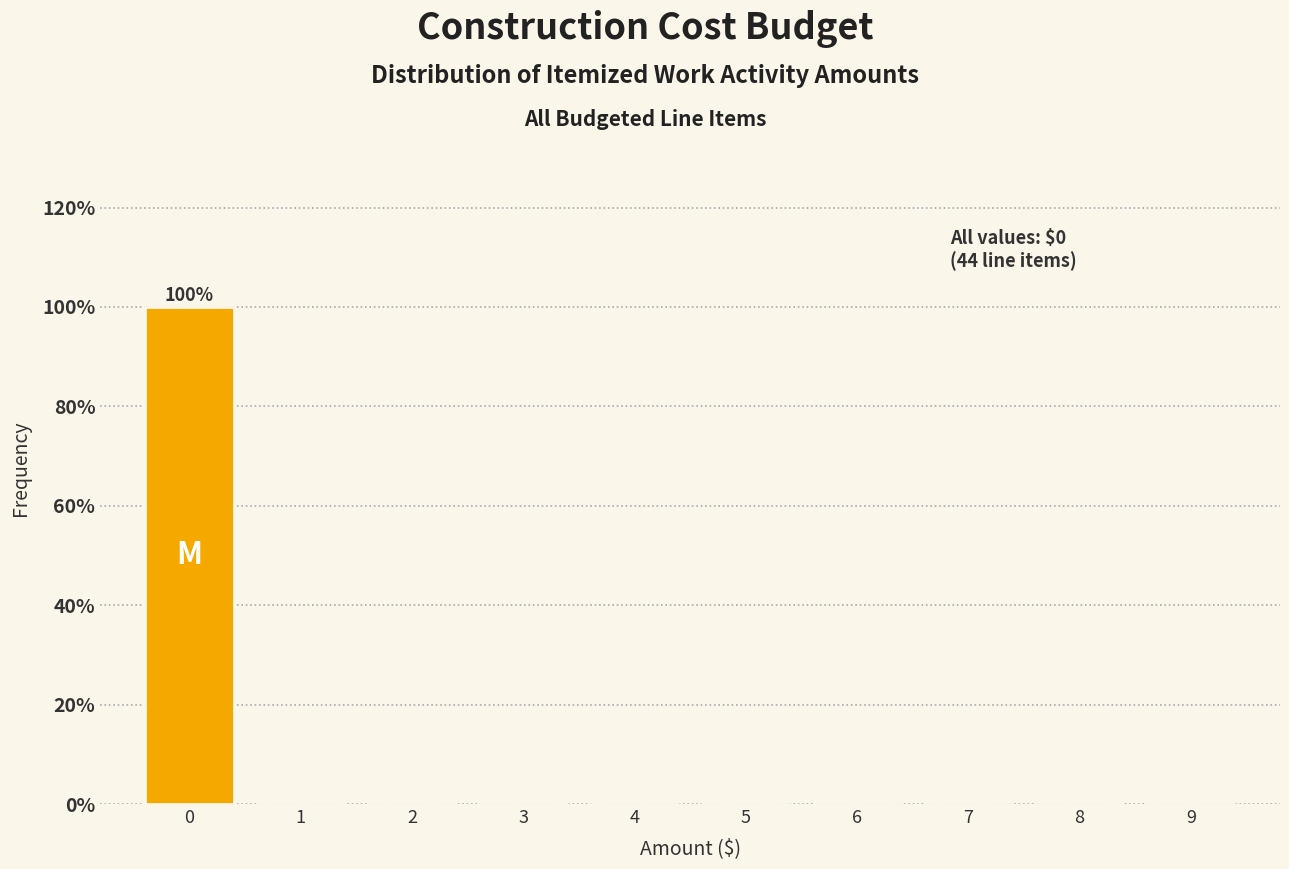

Which range on the x-axis has the tallest bar?

-0.5 to 0.5